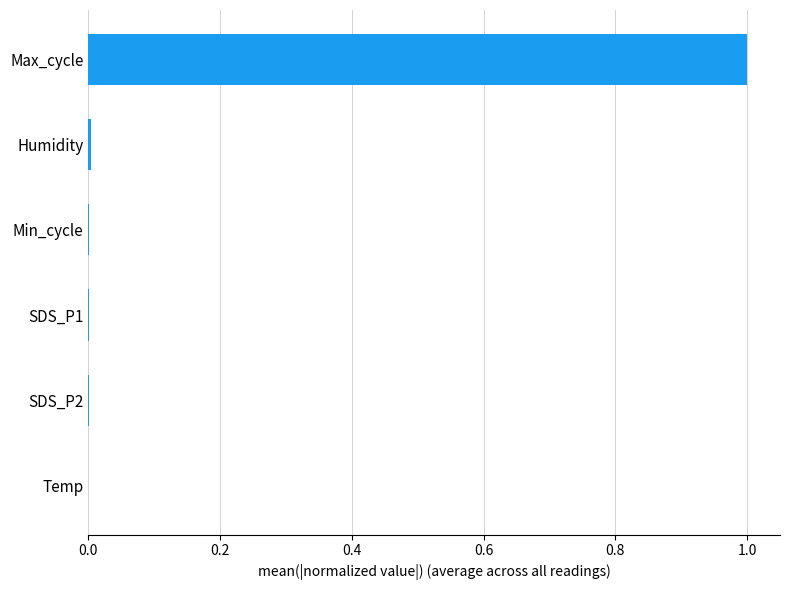

Which has a higher value, Max_cycle or SDS_P1?

Max_cycle